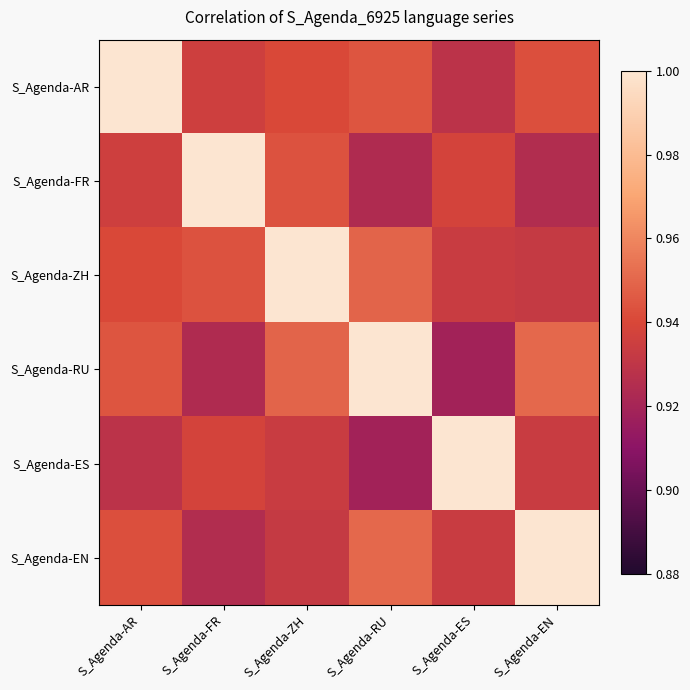

Count the number of data series in this chart.

6